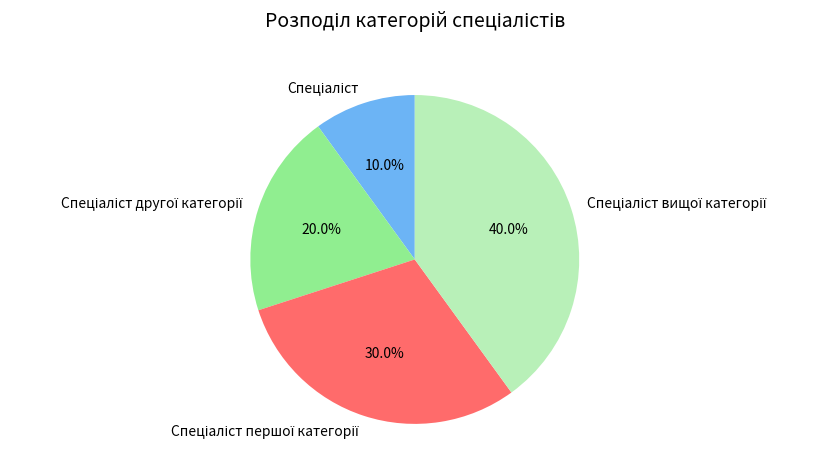

Is there any slice that represents more than half of the pie?

No